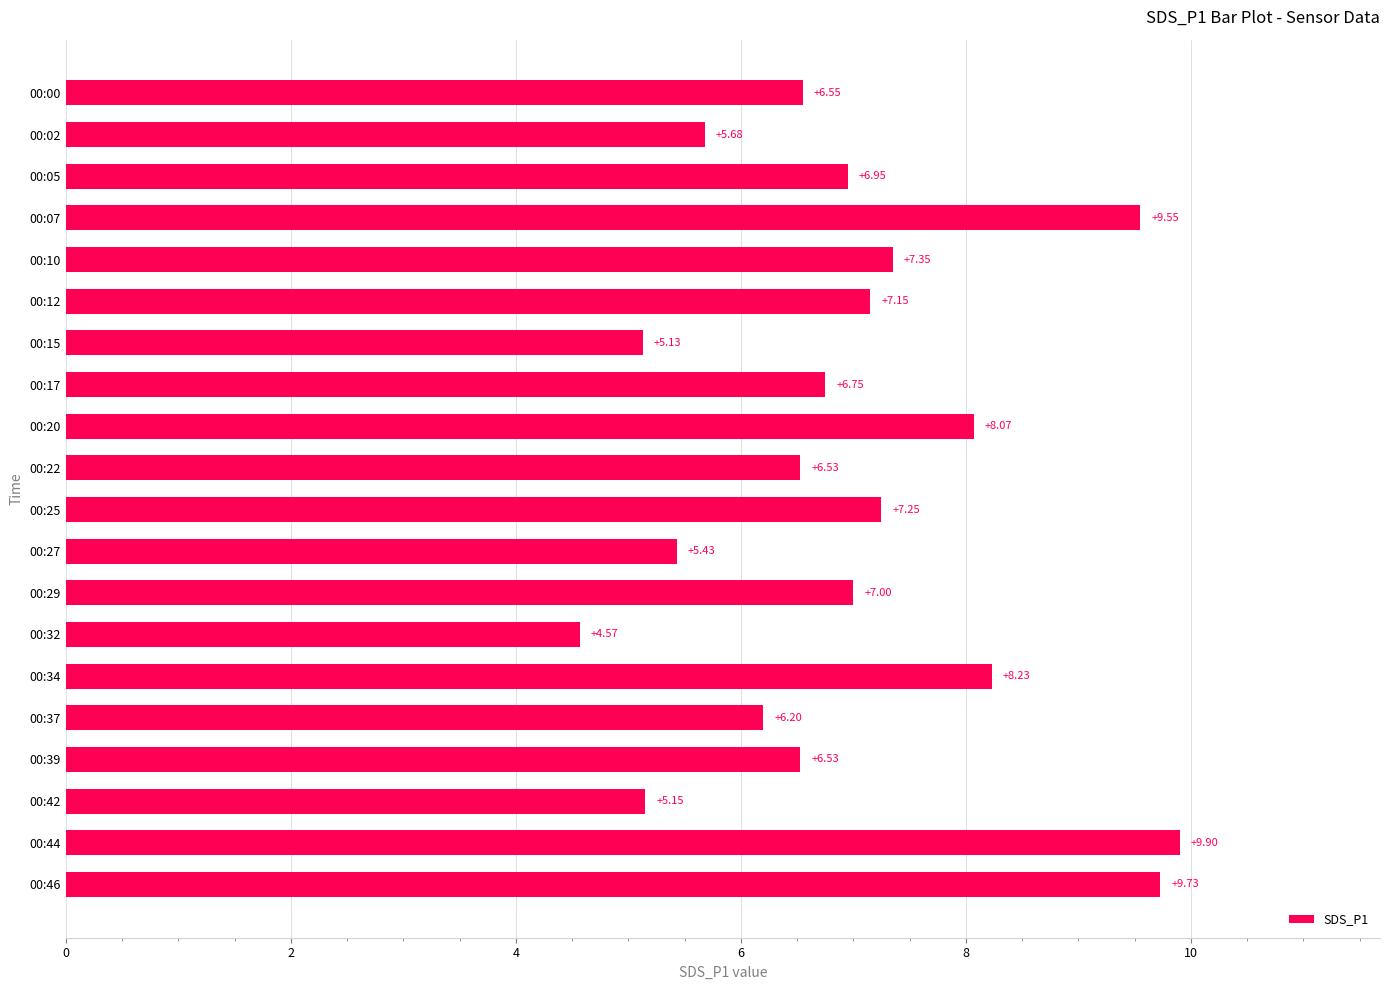

What is the difference between the values at 00:00 and 00:15?

1.4